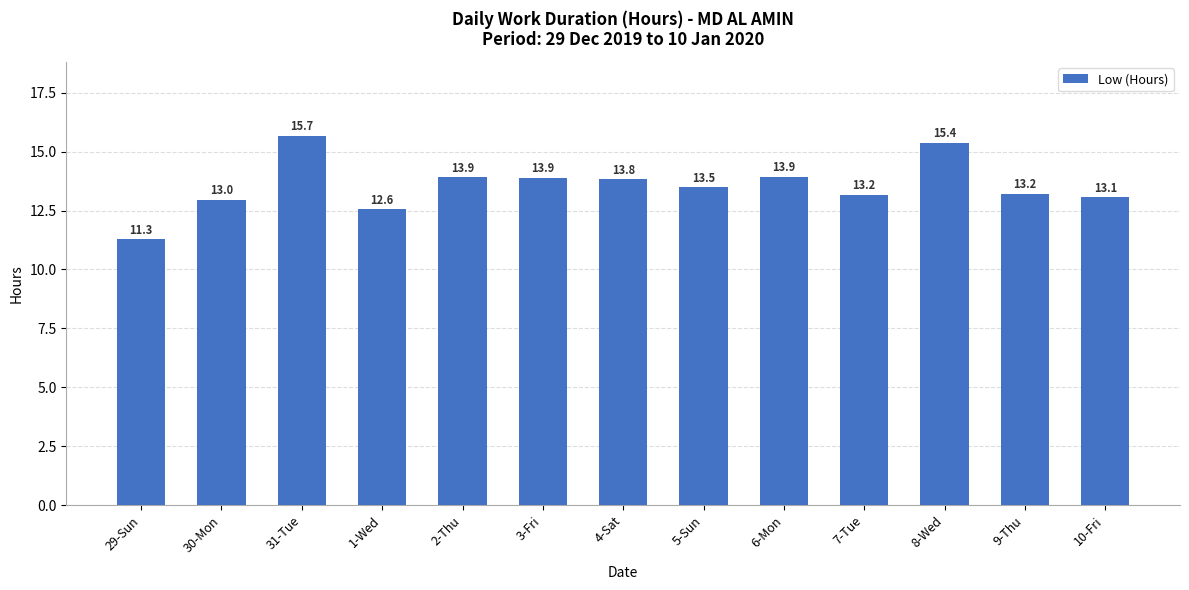

What is the value of the 4th bar from the left?

12.6